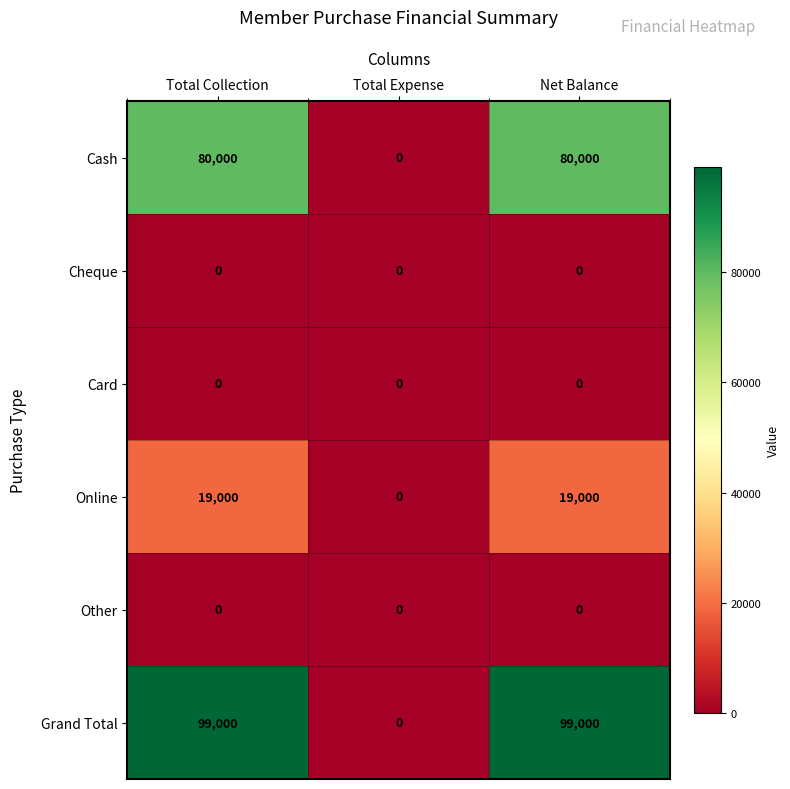

What is the maximum value for Online?

19000